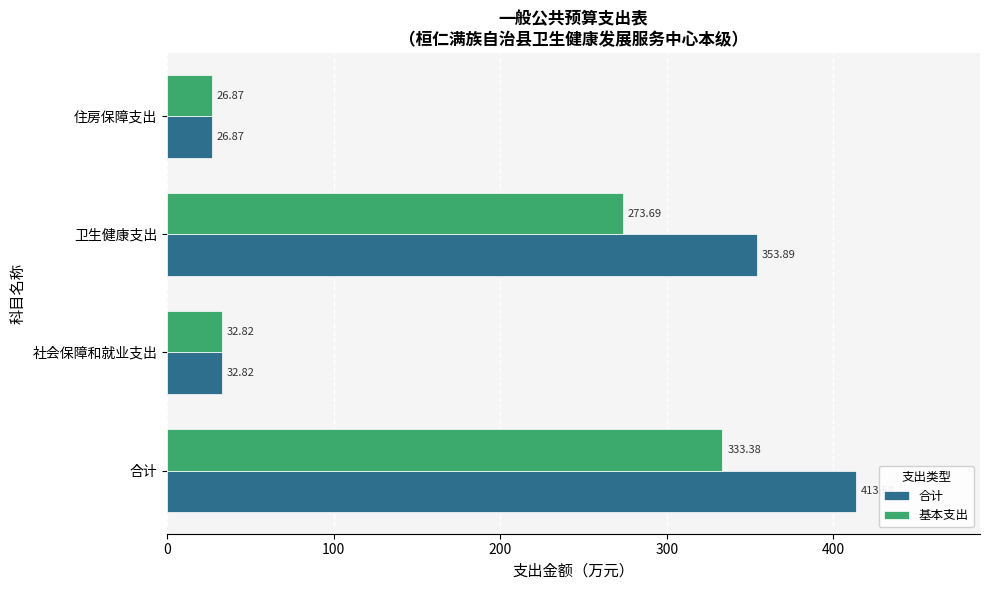

What is the difference between the maximum and minimum values in the 基本支出 series?

306.5